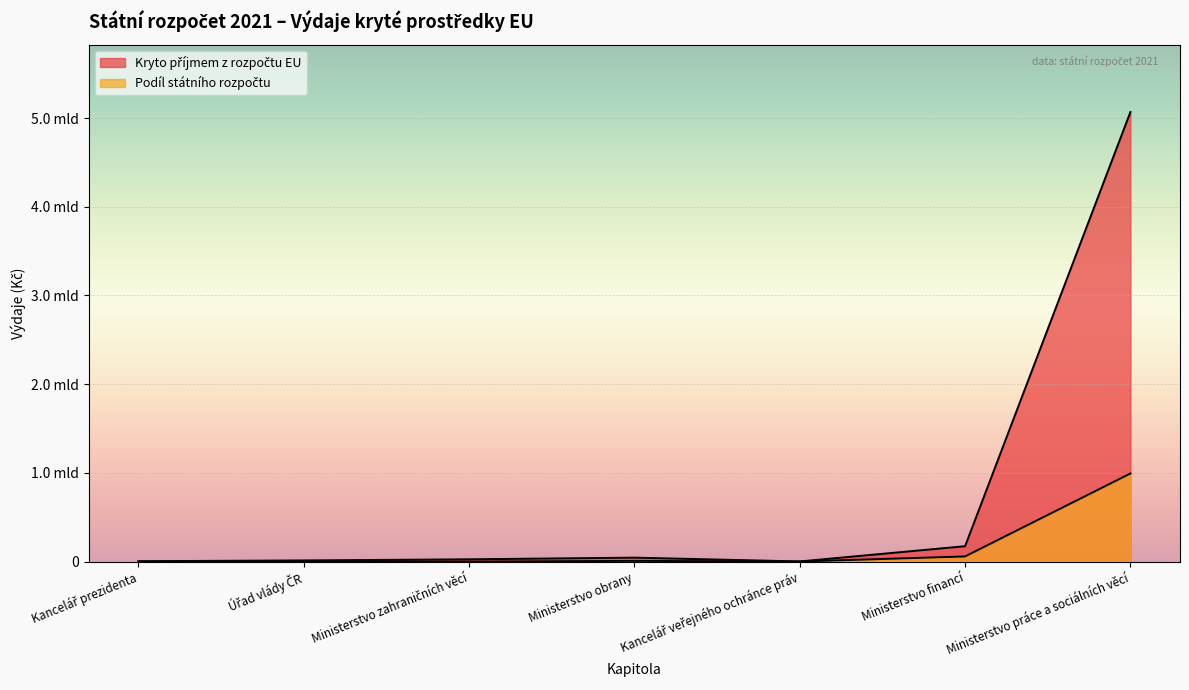

What is the label of the 2nd point from the left?

Úřad vlády ČR